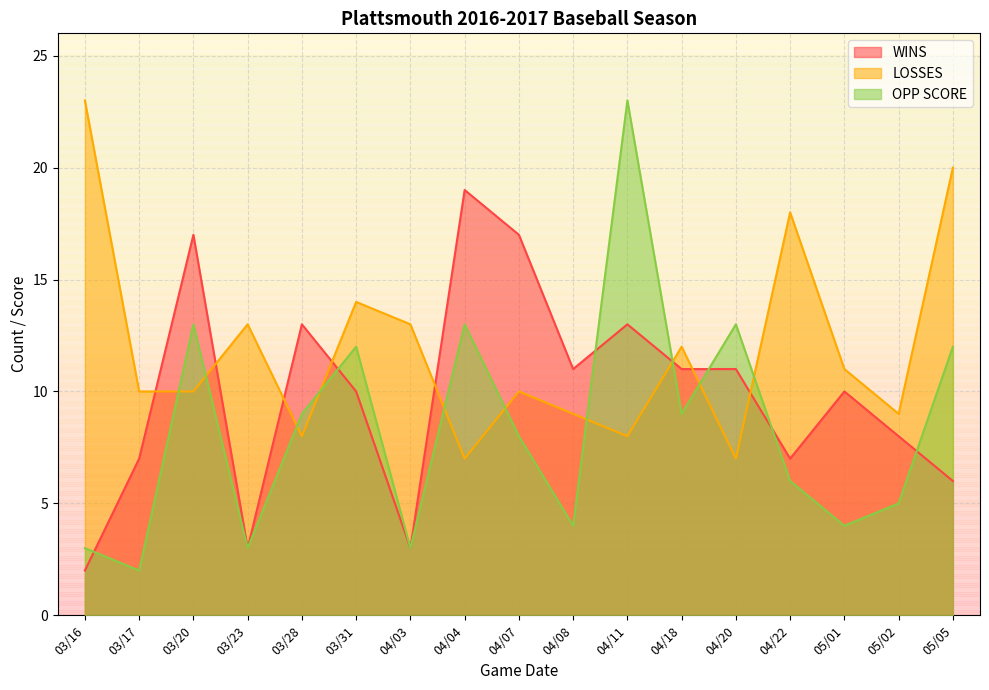

What is the label of the 16th point from the left?

05/02